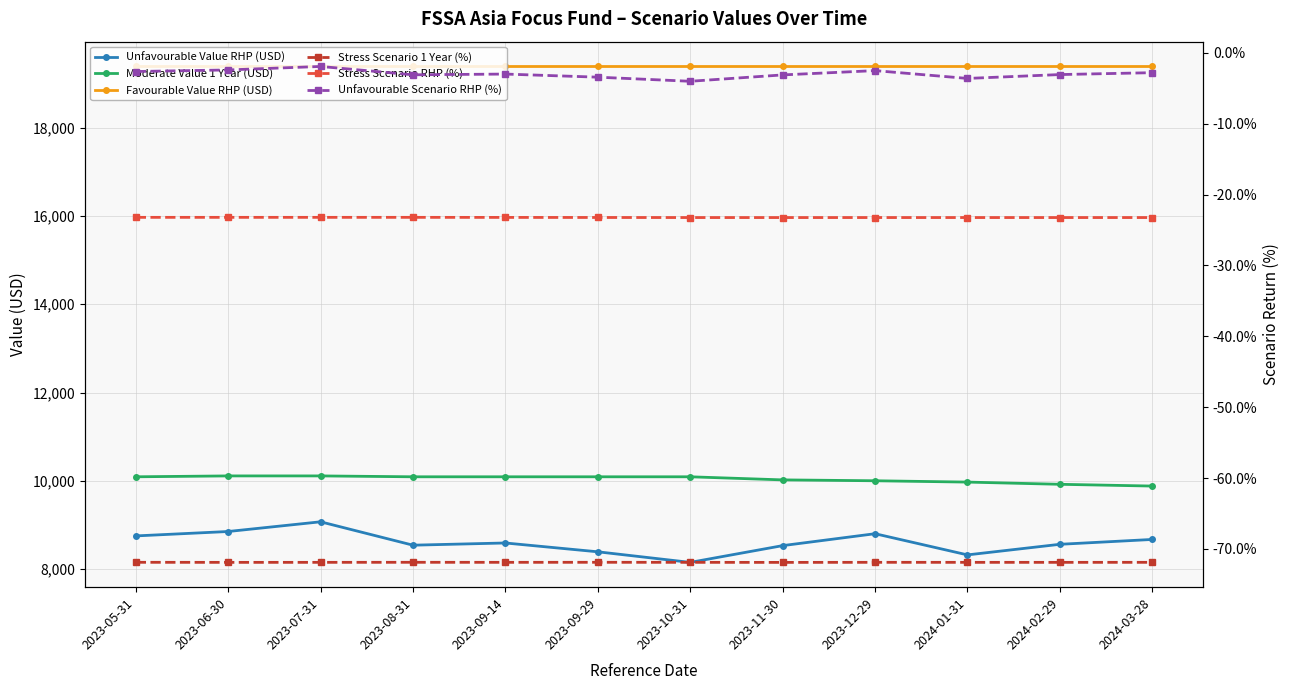

What is the label of the 8th point from the left?

2023-11-30